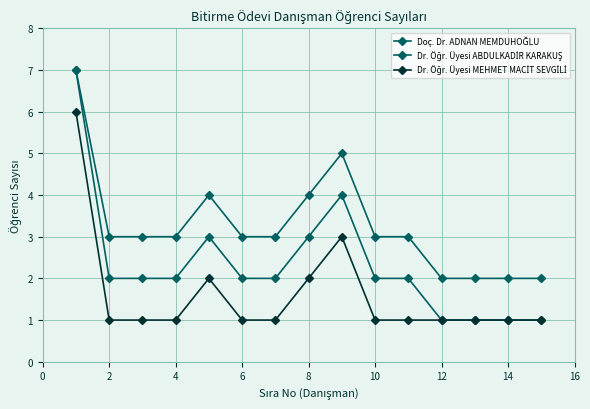

How many lines are shown in the chart?

3